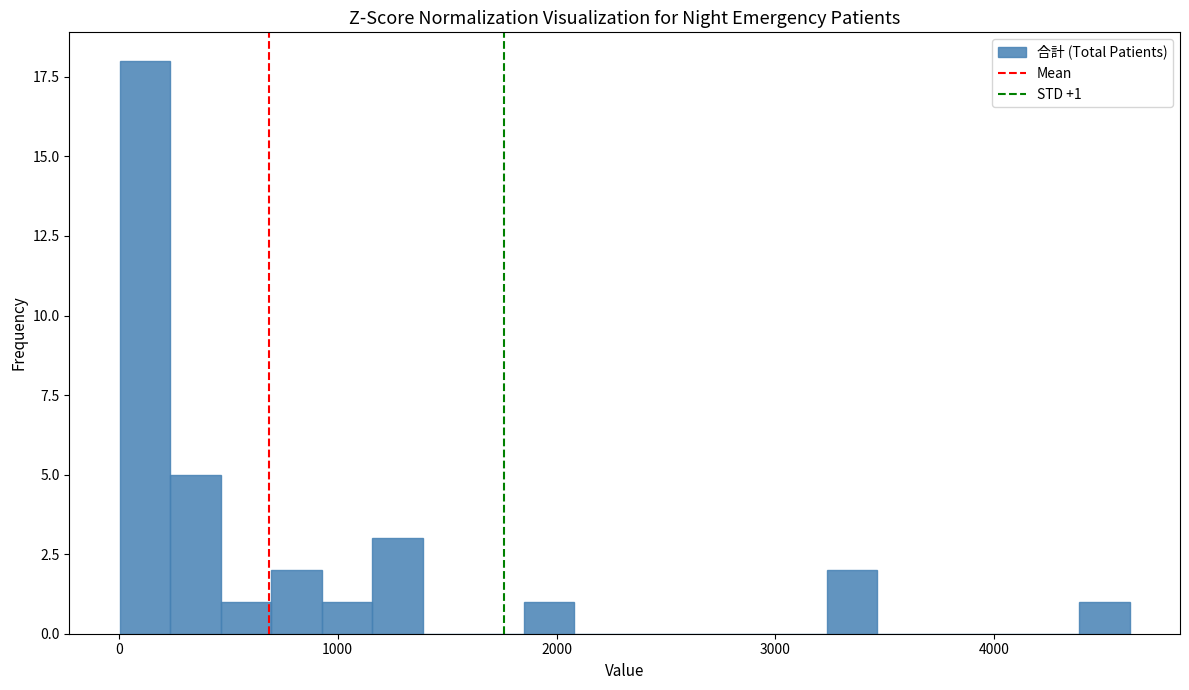

Around what value on the x-axis is the tallest bar? Give the approximate position of its centre, as read against the axis.

100